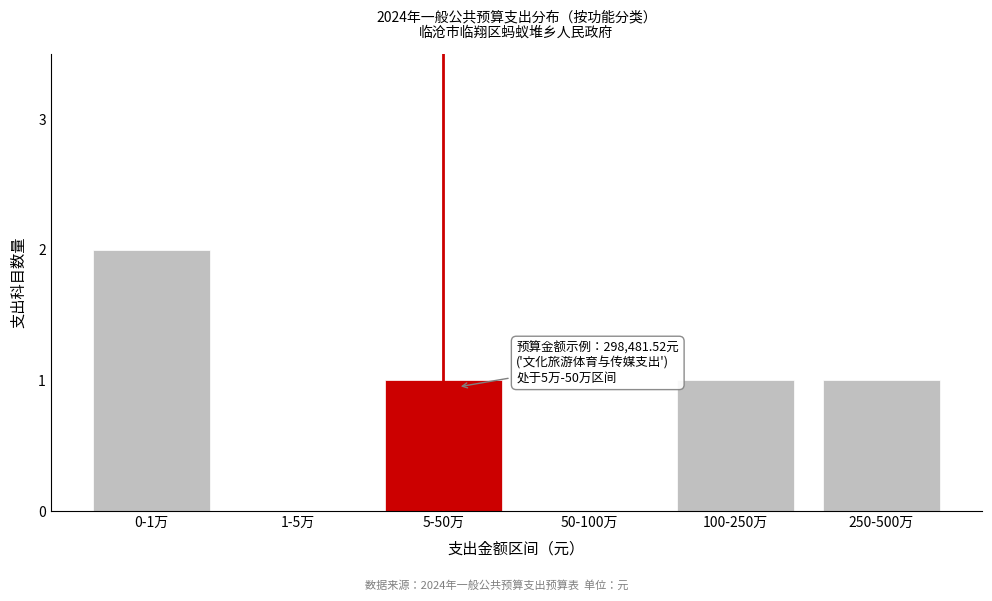

Reading left to right, transcribe all the data shown in this chart.

0-1万=2	1-5万=0	5-50万=1	50-100万=0	100-250万=1	250-500万=1